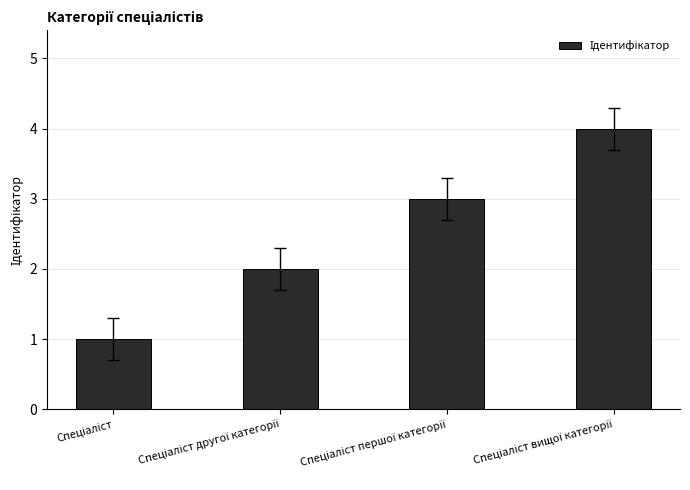

What is the maximum value shown in the chart?

4